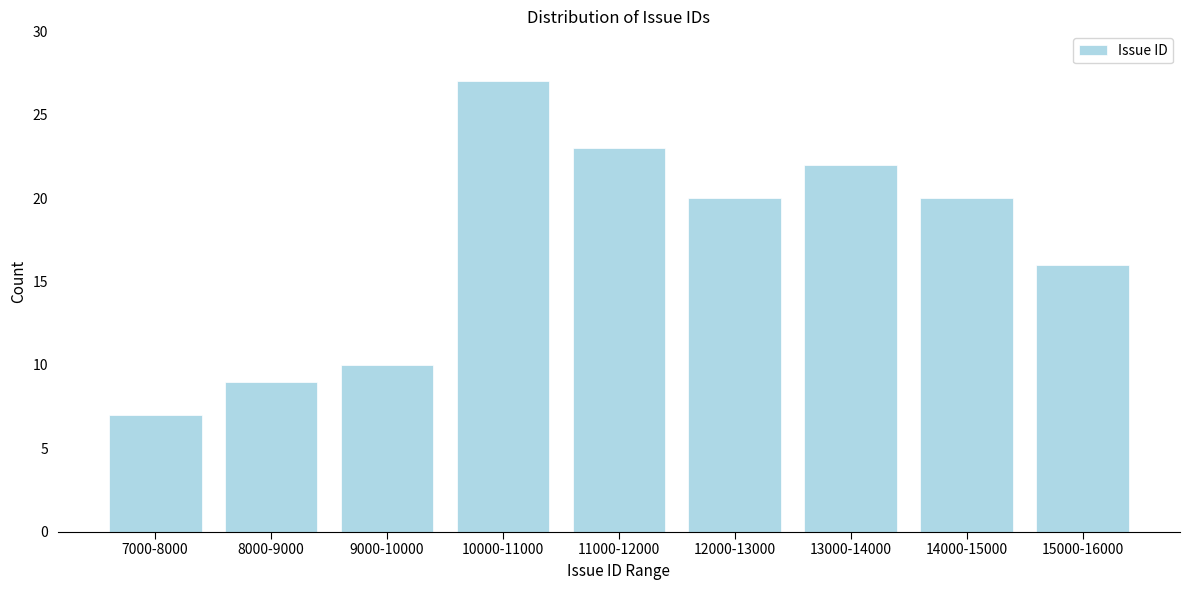

Reading right to left, what are all the values shown in this chart?

15000-16000=16	14000-15000=20	13000-14000=22	12000-13000=20	11000-12000=23	10000-11000=27	9000-10000=10	8000-9000=9	7000-8000=7